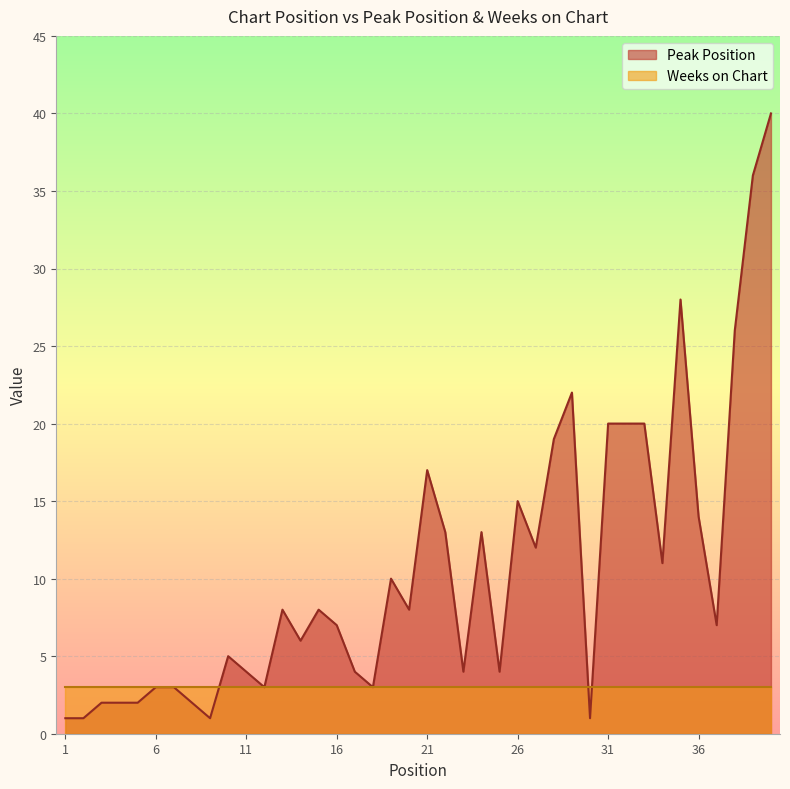

What is the change in value from 25 to 34?

+7